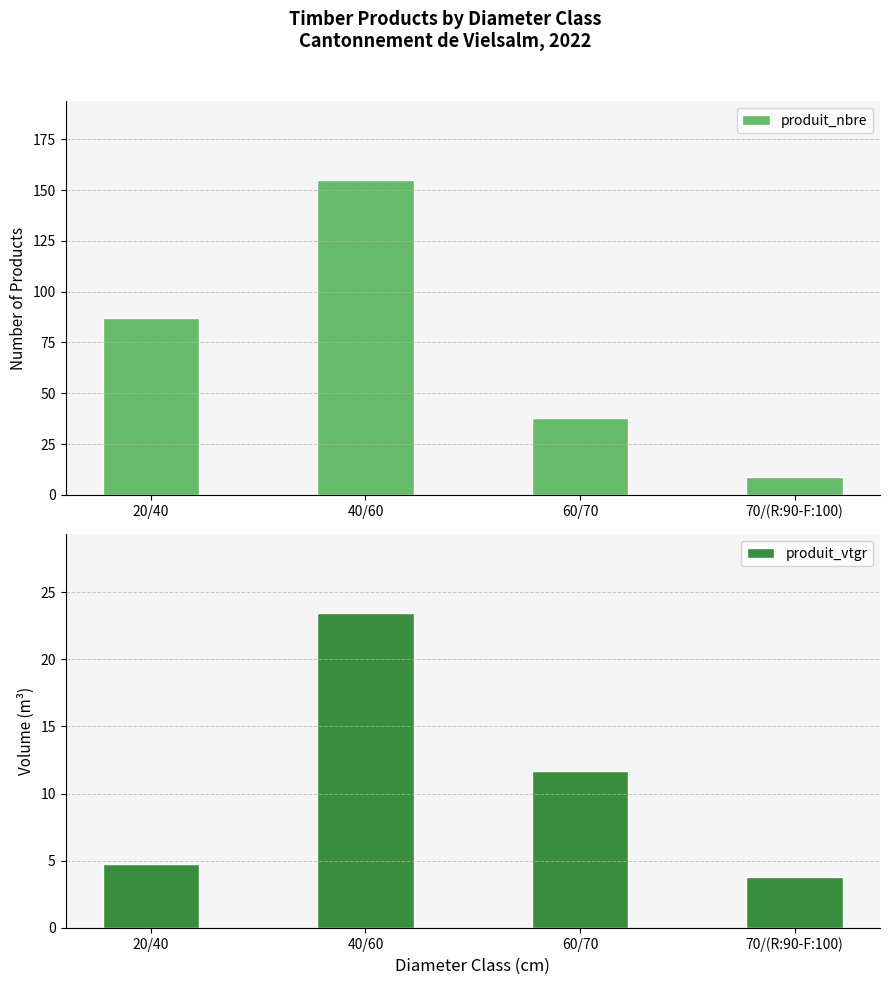

True or false: produit_nbre has a value of 207.9 at 40/60.

False